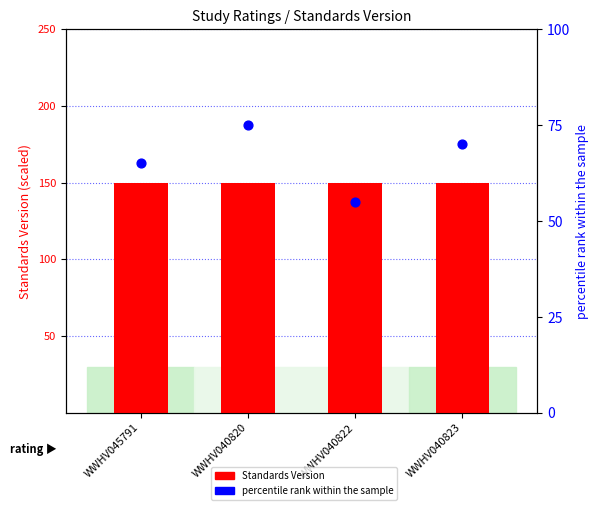

At how many categories does at least one series exceed 147?

4